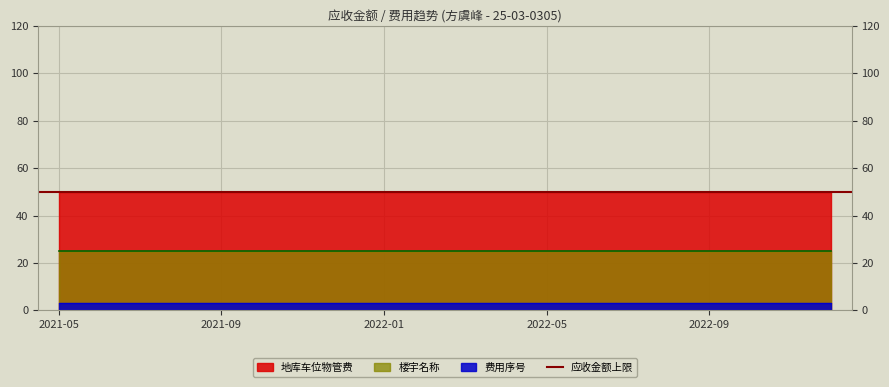

True or false: 费用序号 and 楼宇名称 intersect in this chart.

False